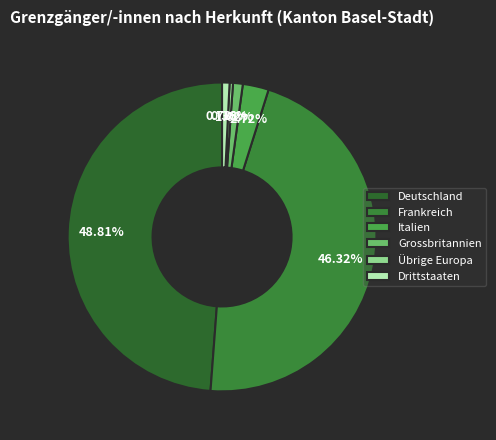

Is there a majority slice in this chart?

No